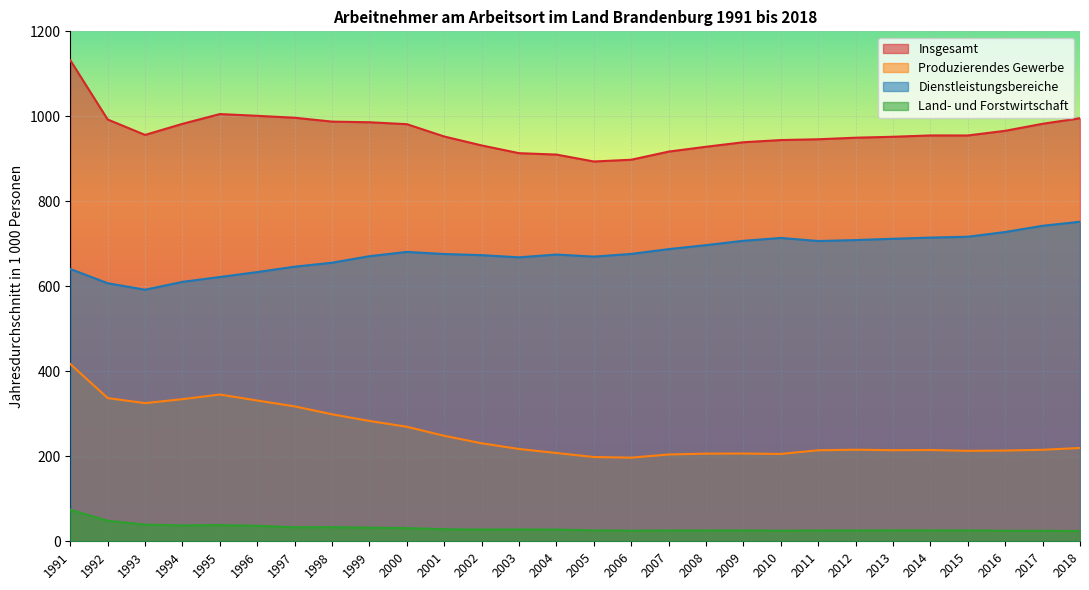

True or false: Produzierendes Gewerbe and Land- und Forstwirtschaft cross at least once.

False